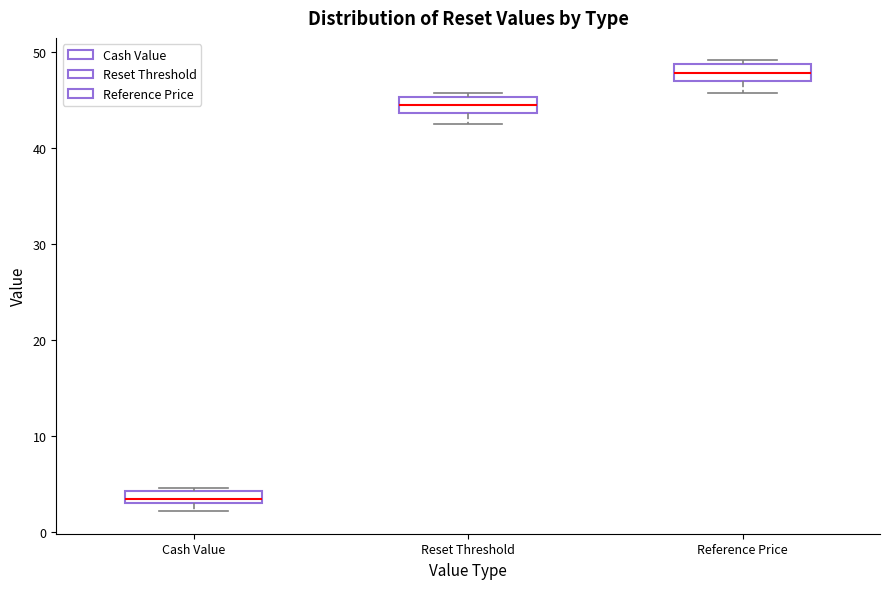

Where is the lower edge of the box for Cash Value on the y-axis? The values are not printed on the chart, so give them approximately, as read against the axis.

3